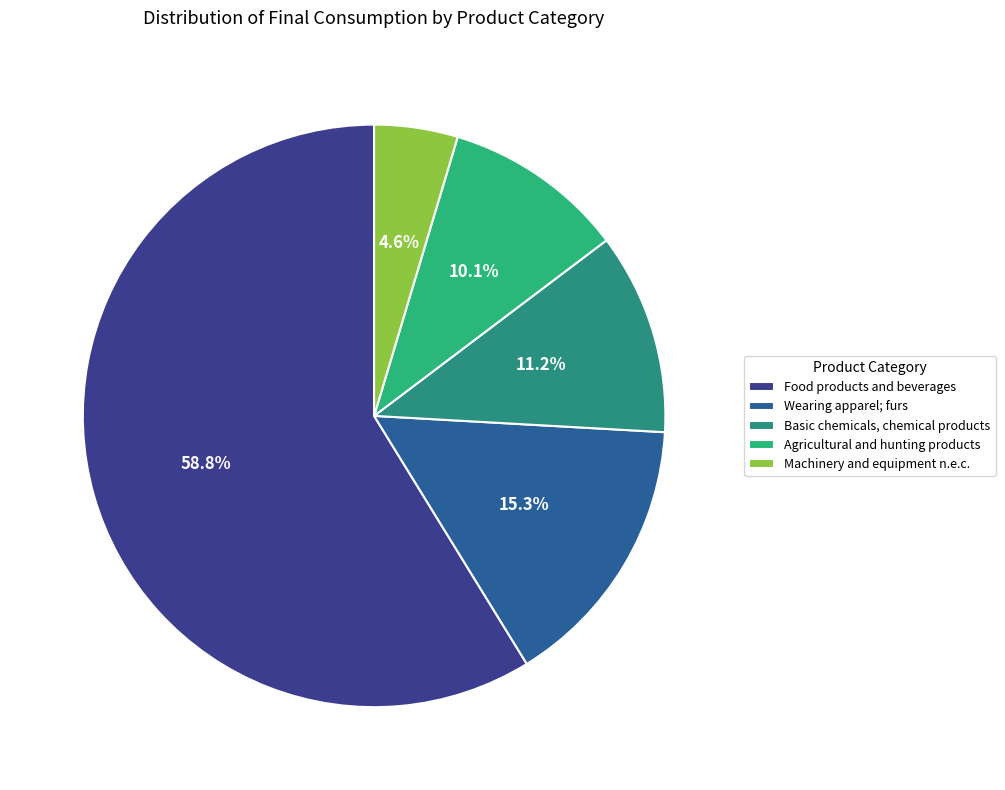

Rank the categories by value from highest to lowest.

Food products and beverages, Wearing apparel; furs, Basic chemicals, chemical products, Agricultural and hunting products, Machinery and equipment n.e.c.